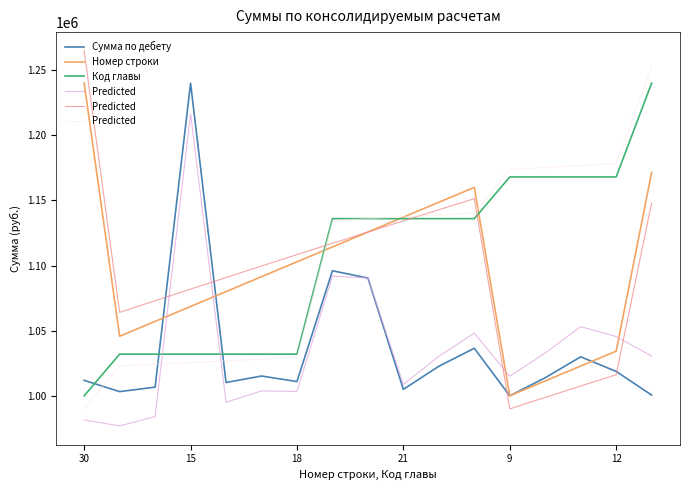

How many values in the Номер строки series exceed 1091428?

9